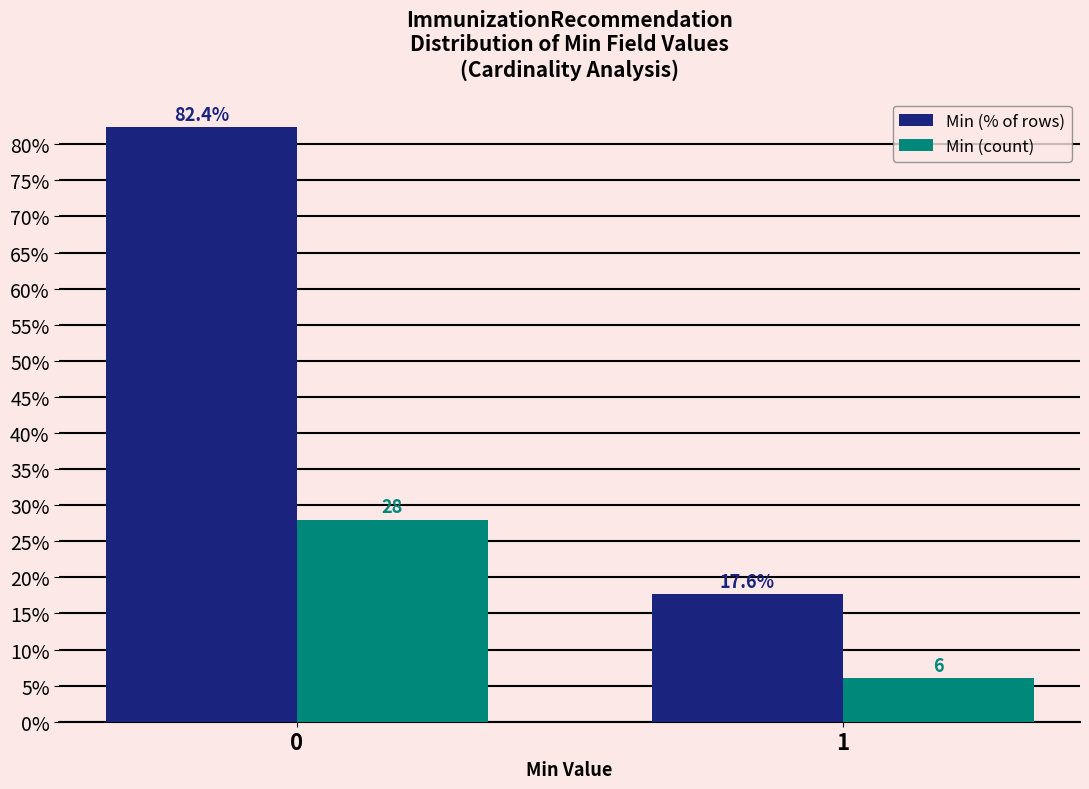

Reading left to right, extract all data points from this chart.

Min (% of rows): 82.4	17.6
Min (count): 28.0	6.0